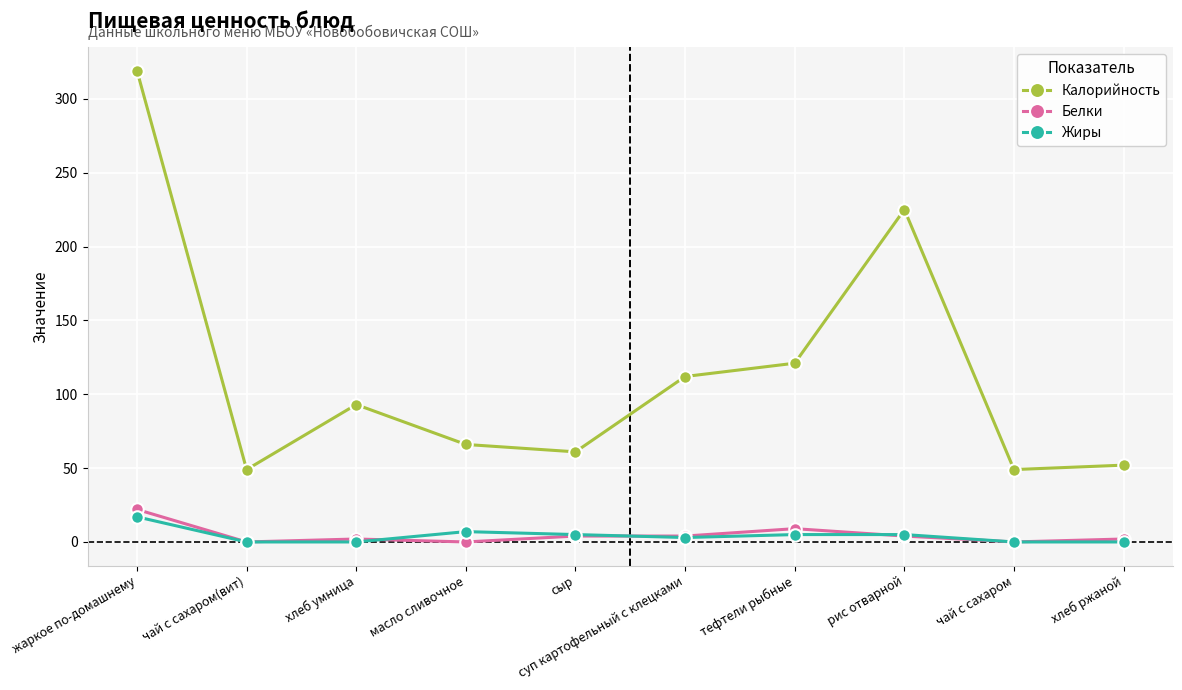

What position from the left is суп картофельный с клецками?

6